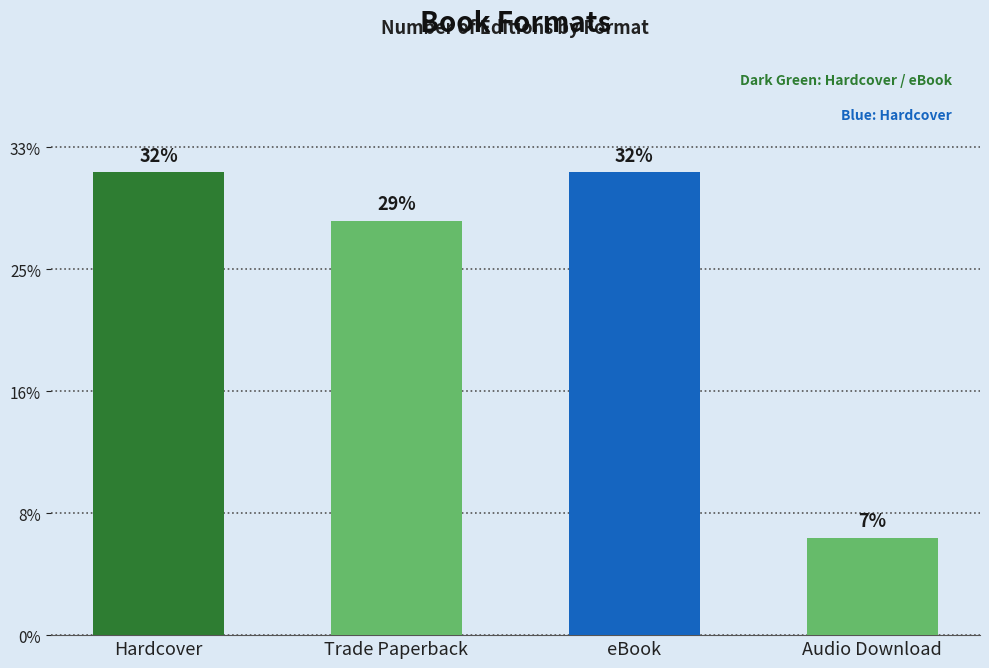

Which has a higher value, Paperback or Hardcover?

Hardcover